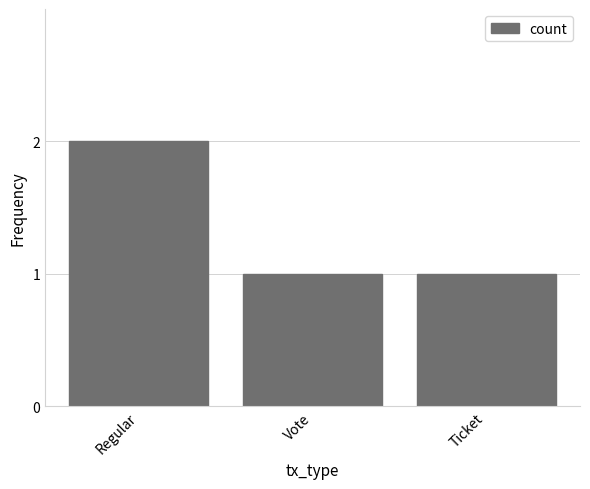

The chart shows a value of 1 at Regular. True or false?

False